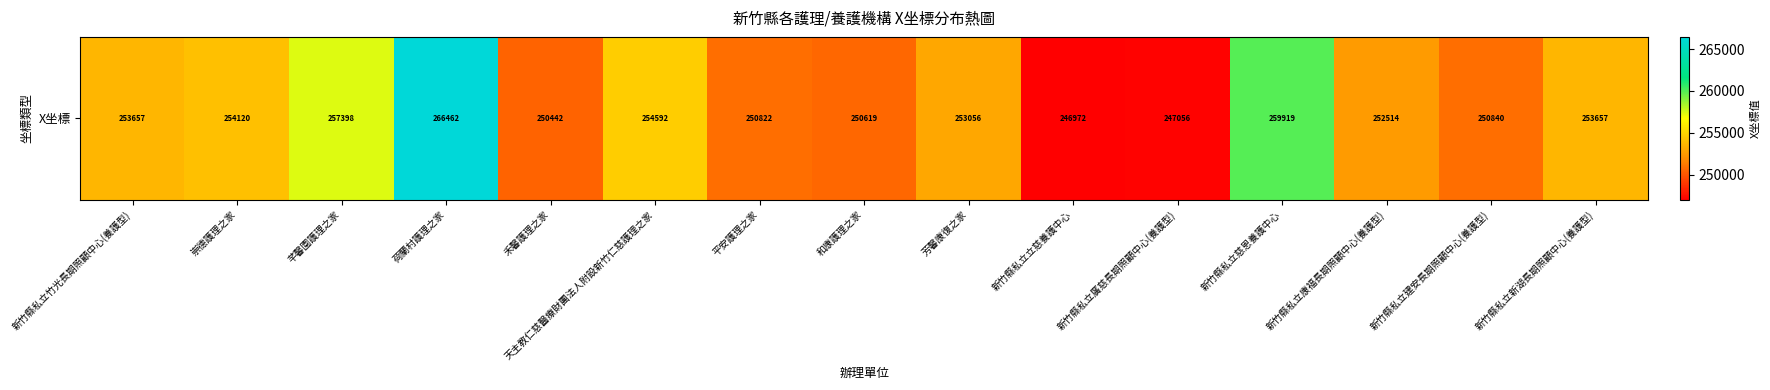

How many values are below 253056?

7